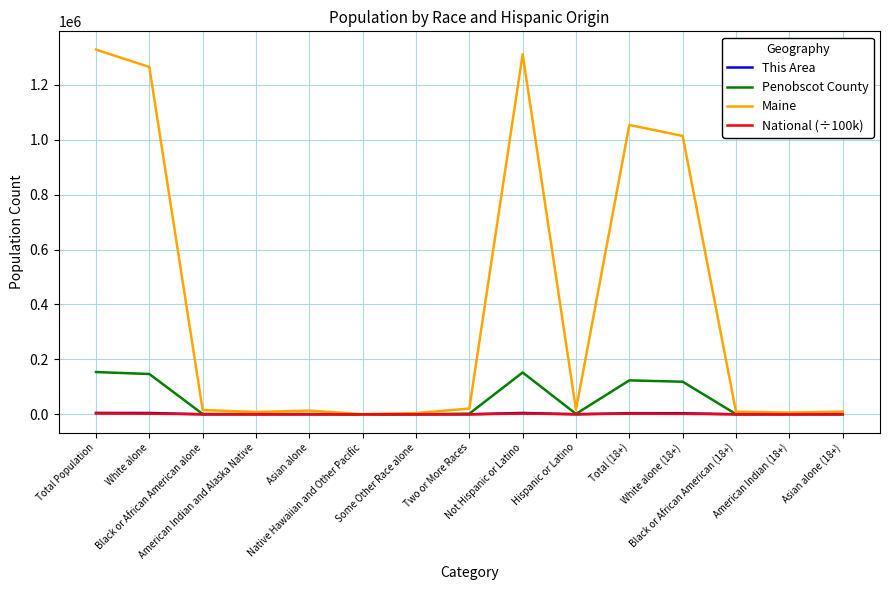

Which series has the largest total across all categories?

Maine